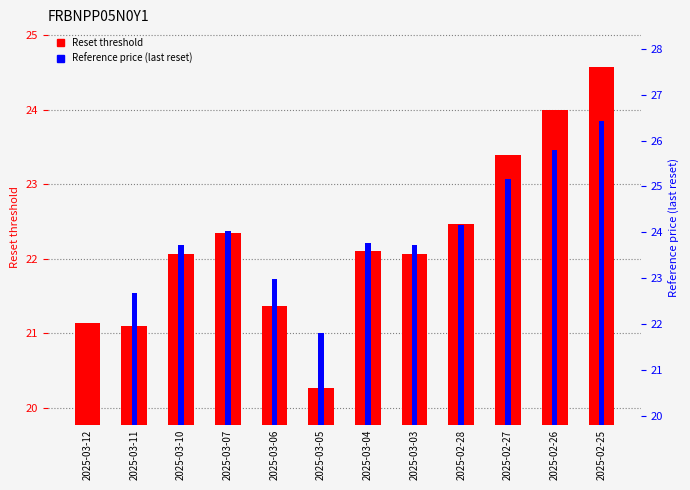

Reading left to right, list all the values displayed in this chart.

Reset threshold: 2025-03-12=21.1	2025-03-11=21.1	2025-03-10=22.1	2025-03-07=22.4	2025-03-06=21.4	2025-03-05=20.3	2025-03-04=22.1	2025-03-03=22.1	2025-02-28=22.5	2025-02-27=23.4	2025-02-26=24.0	2025-02-25=24.6
Reference price (last reset): 2025-03-12=0.0	2025-03-11=22.7	2025-03-10=23.7	2025-03-07=24.0	2025-03-06=23.0	2025-03-05=21.8	2025-03-04=23.8	2025-03-03=23.7	2025-02-28=24.2	2025-02-27=25.2	2025-02-26=25.8	2025-02-25=26.4